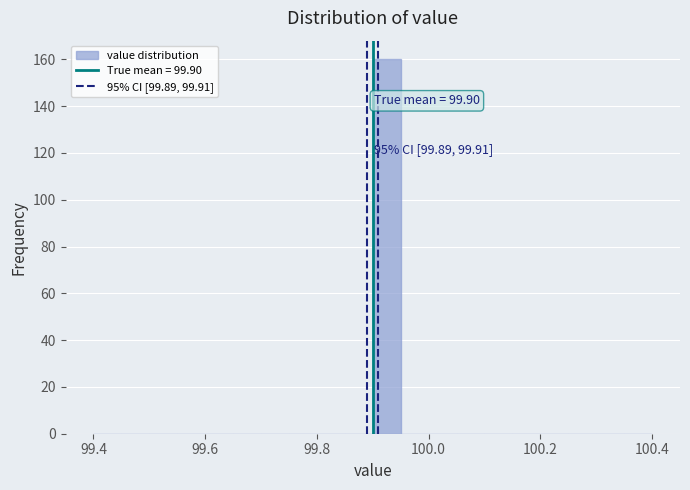

Around what value on the x-axis is the tallest bar? Give the approximate position of its centre, as read against the axis.

99.92